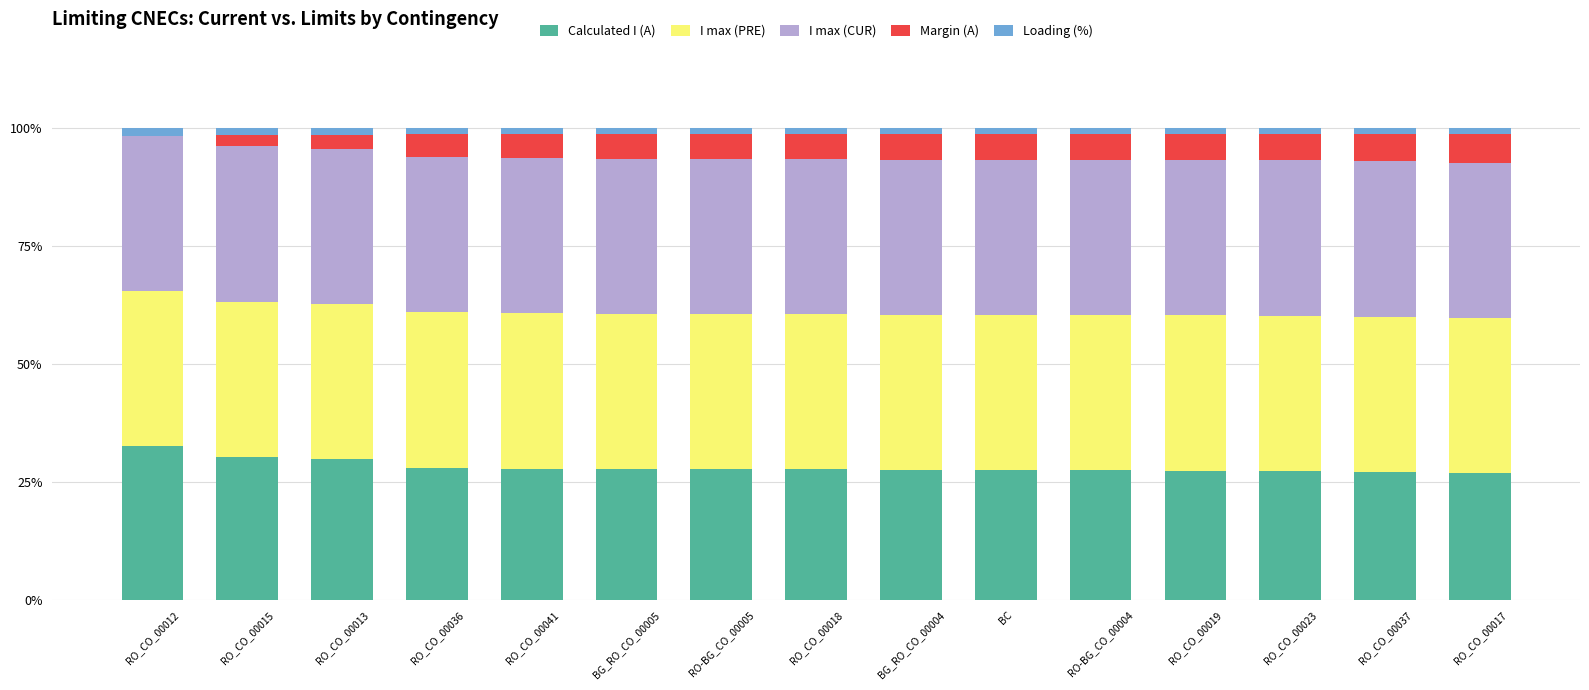

Is it true that Calculated I (A) equals 9.3 at RO-BG_CO_00005?

False